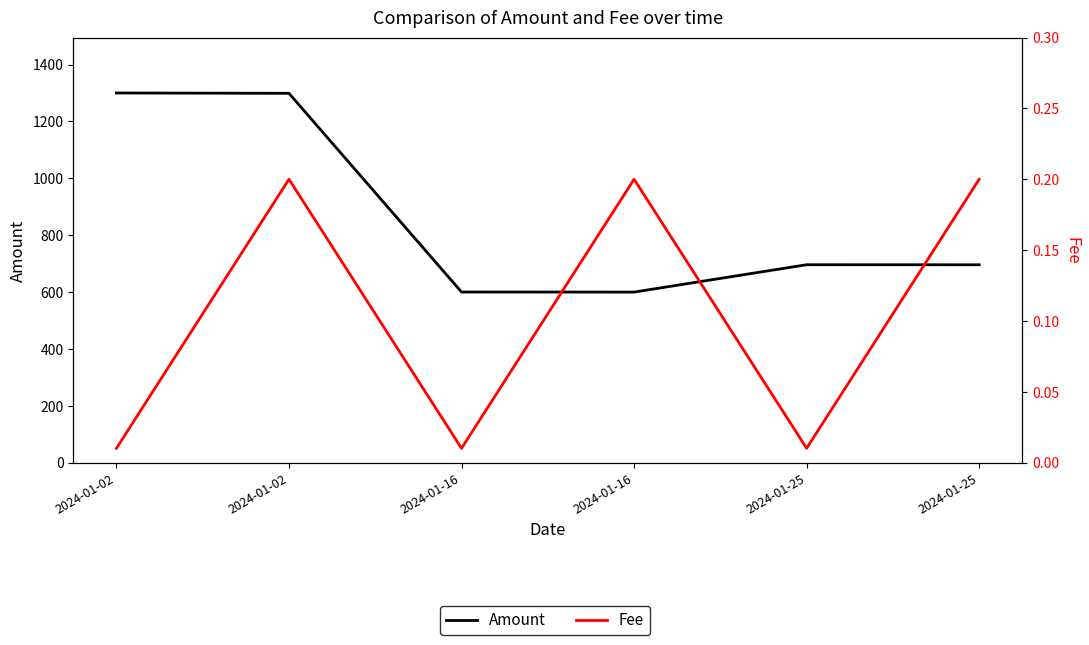

Which series has the largest total across all categories?

Amount